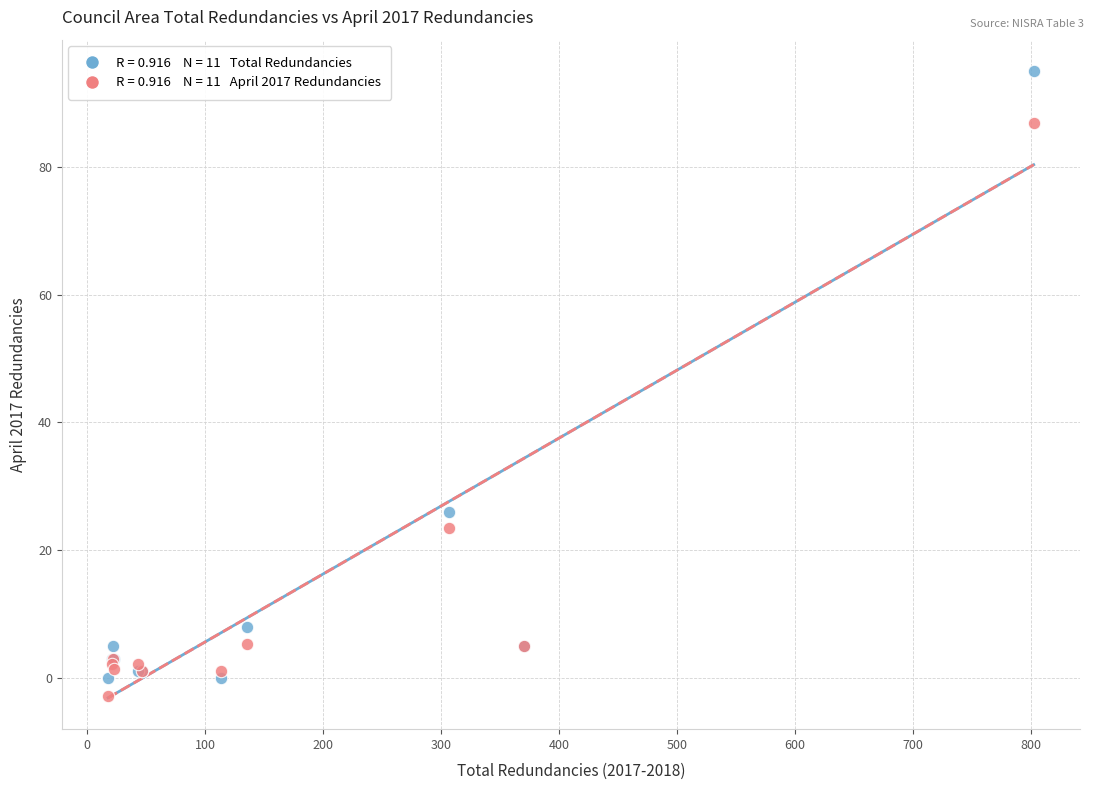

Across all series, what Y value is closest to 46?

26.0